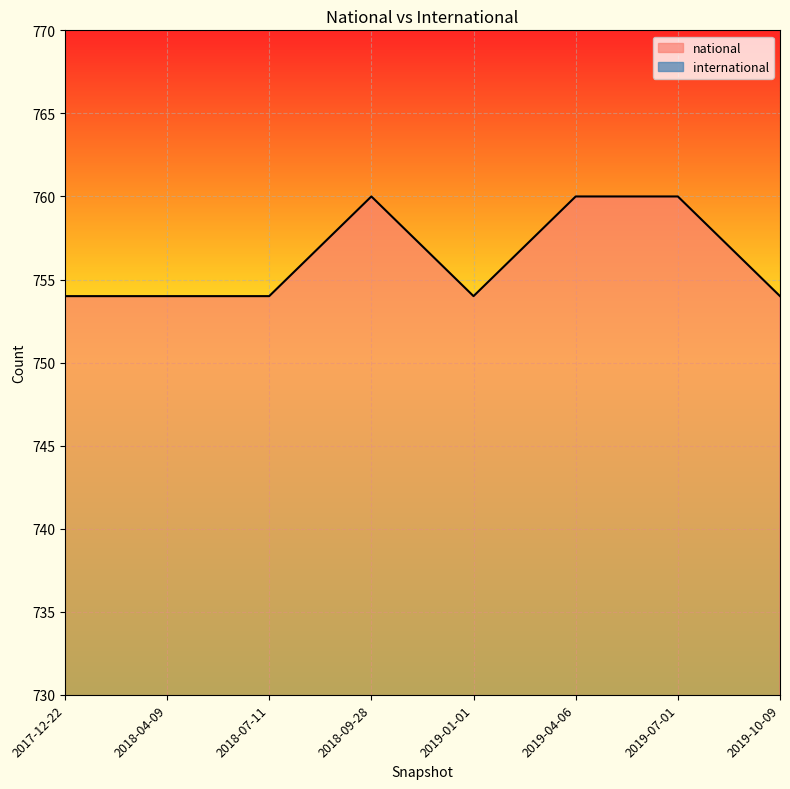

The chart shows a value of 1223 at 2017-12-22. True or false?

False